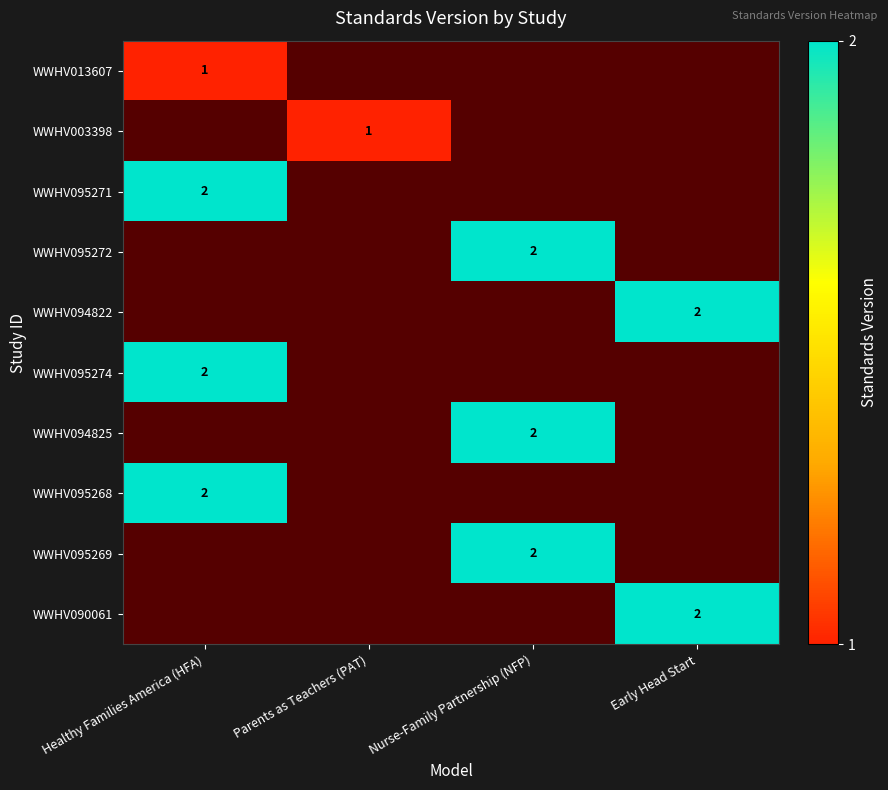

Between Healthy Families America (HFA) and Early Head Start, which is larger?

Early Head Start